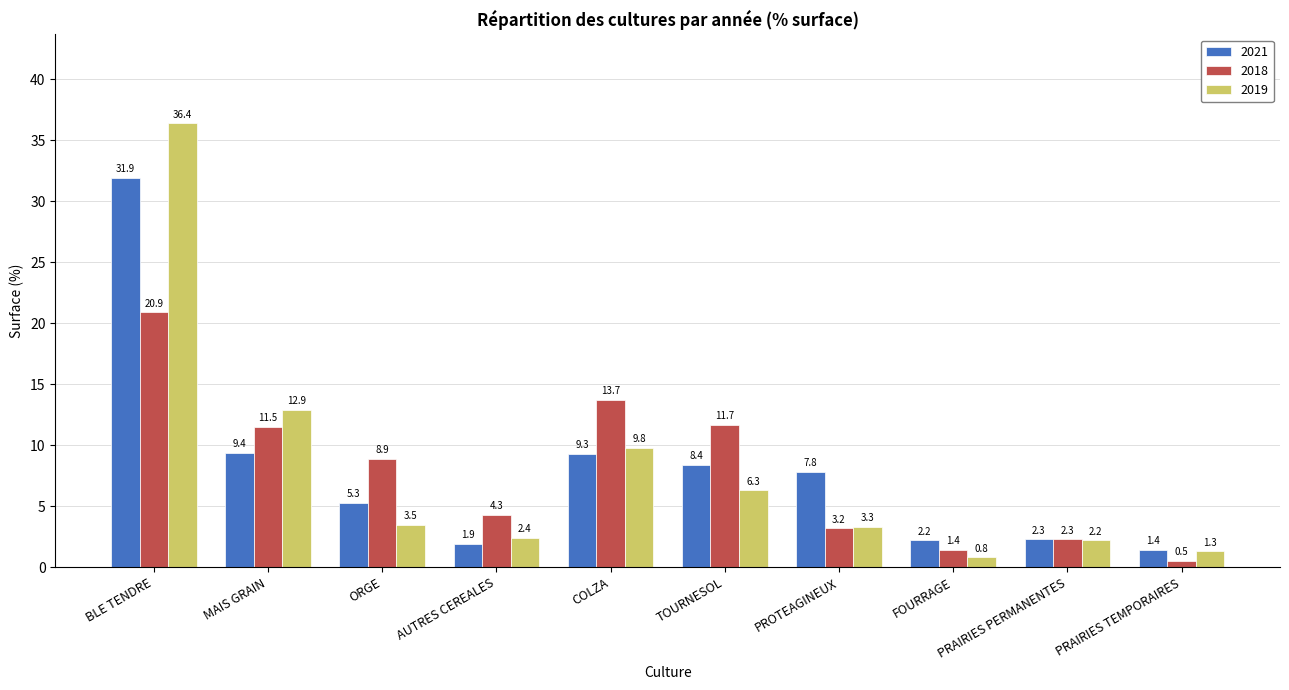

True or false: 2021 has a value of 8.4 at TOURNESOL.

True